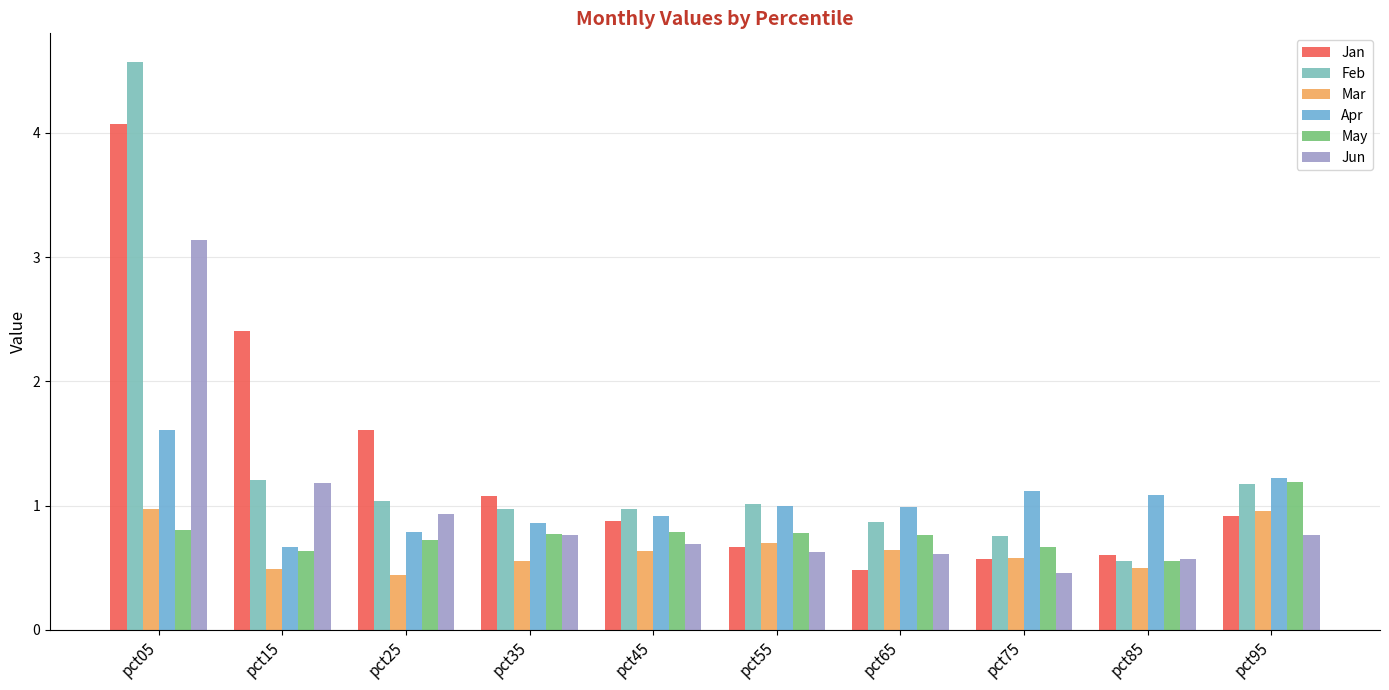

At how many categories does at least one series exceed 2?

2